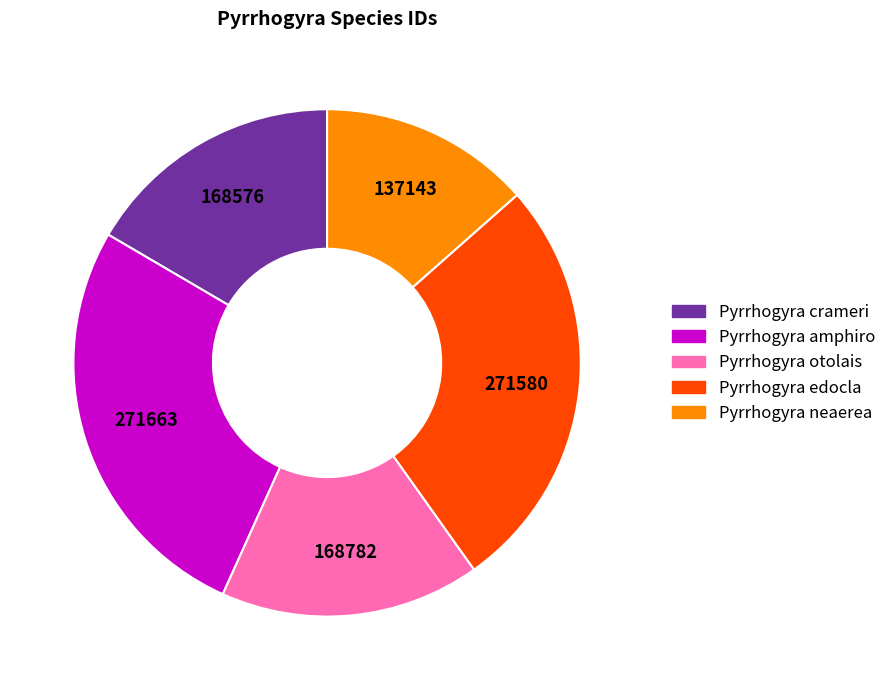

What is the smallest slice in the pie chart?

Pyrrhogyra neaerea